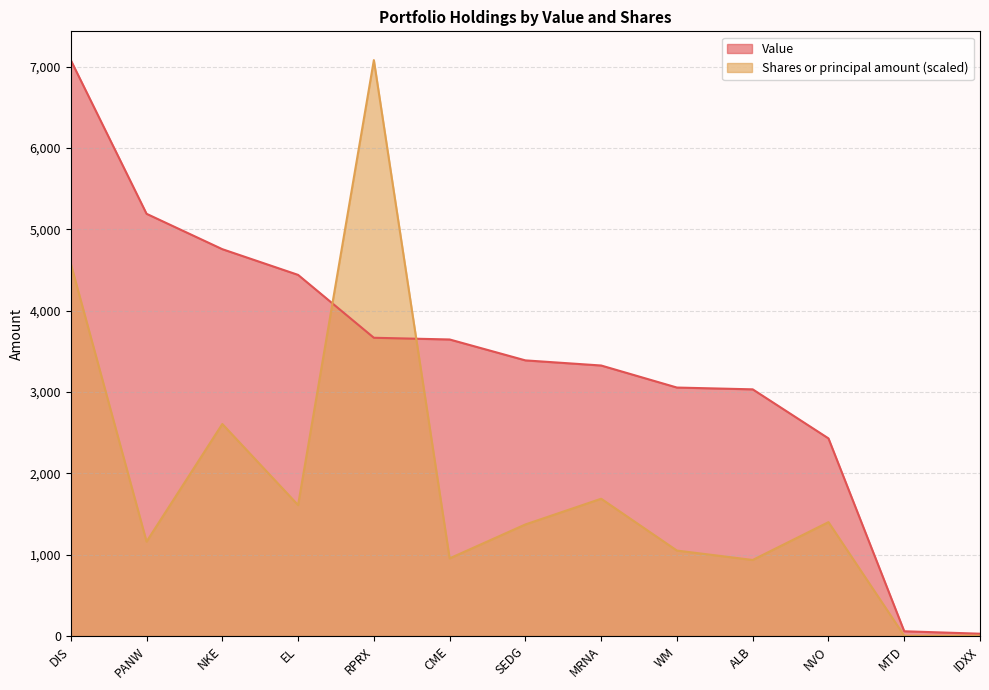

Is the value of Value at SEDG greater than the value of Shares or principal amount at IDXX?

Yes